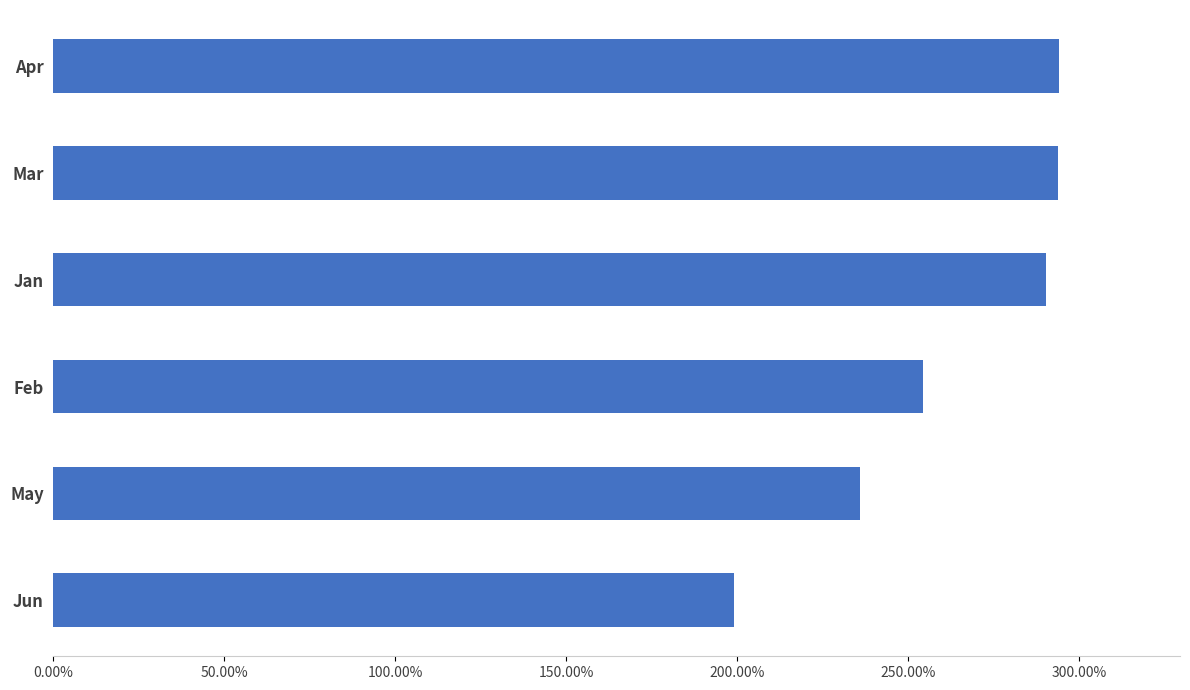

Are the bars horizontal?

Yes